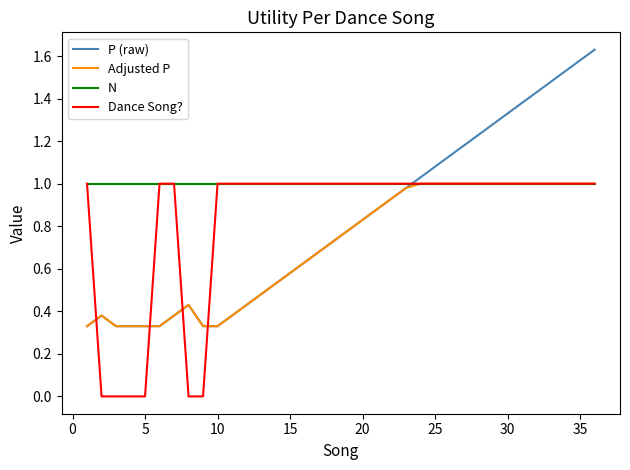

Which series has the widest spread of values?

P (raw)